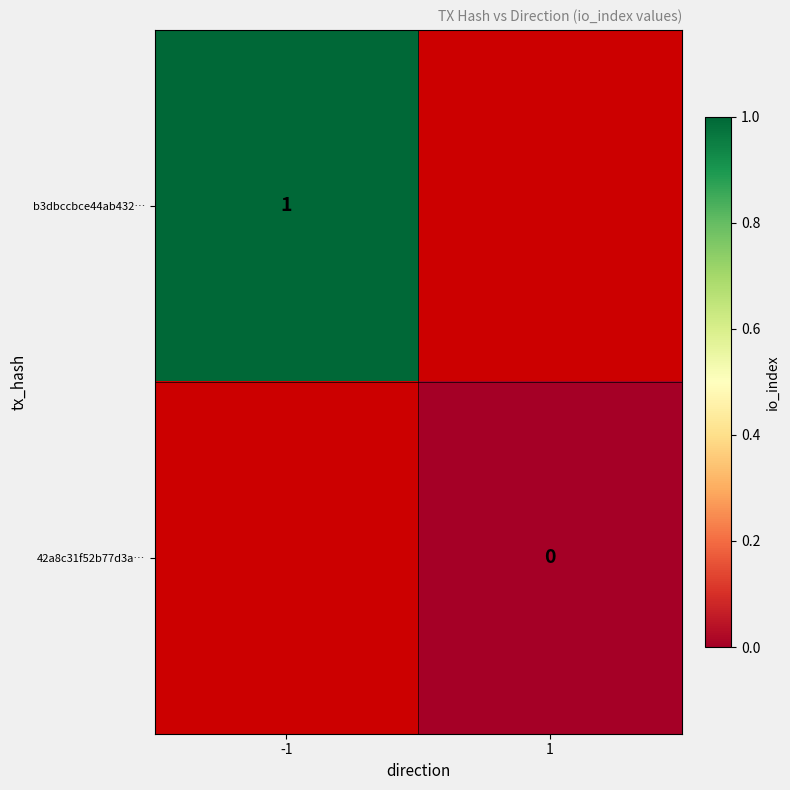

The b3dbccbce44ab432… series shows 2 at -1. True or false?

False